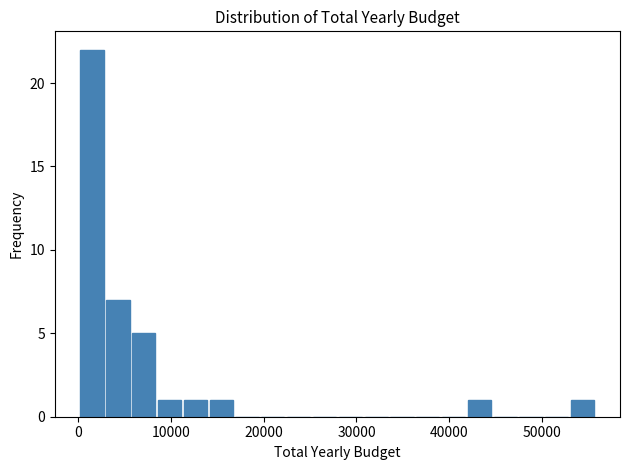

Around what value on the x-axis is the tallest bar? Give the approximate position of its centre, as read against the axis.

1000